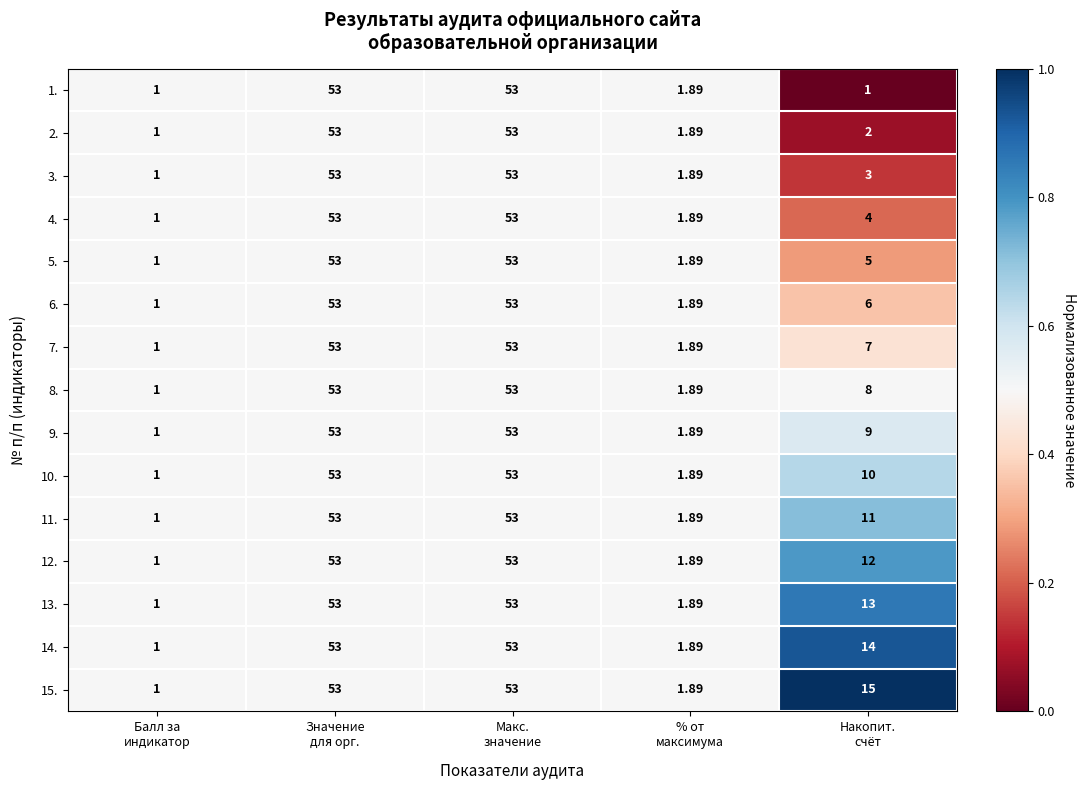

How many categories are shown in the chart?

5